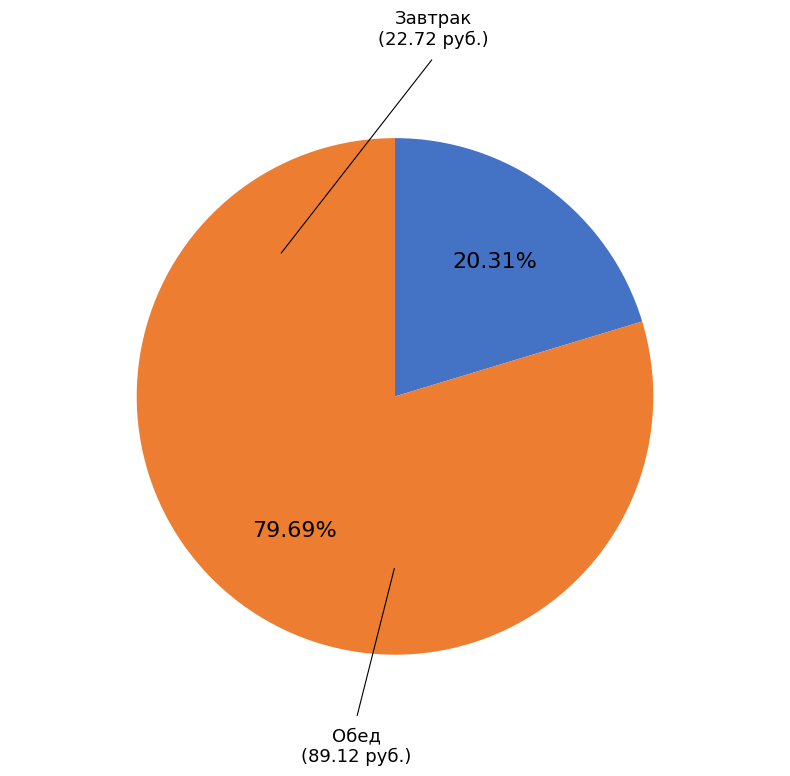

Does any single category account for the majority?

Yes